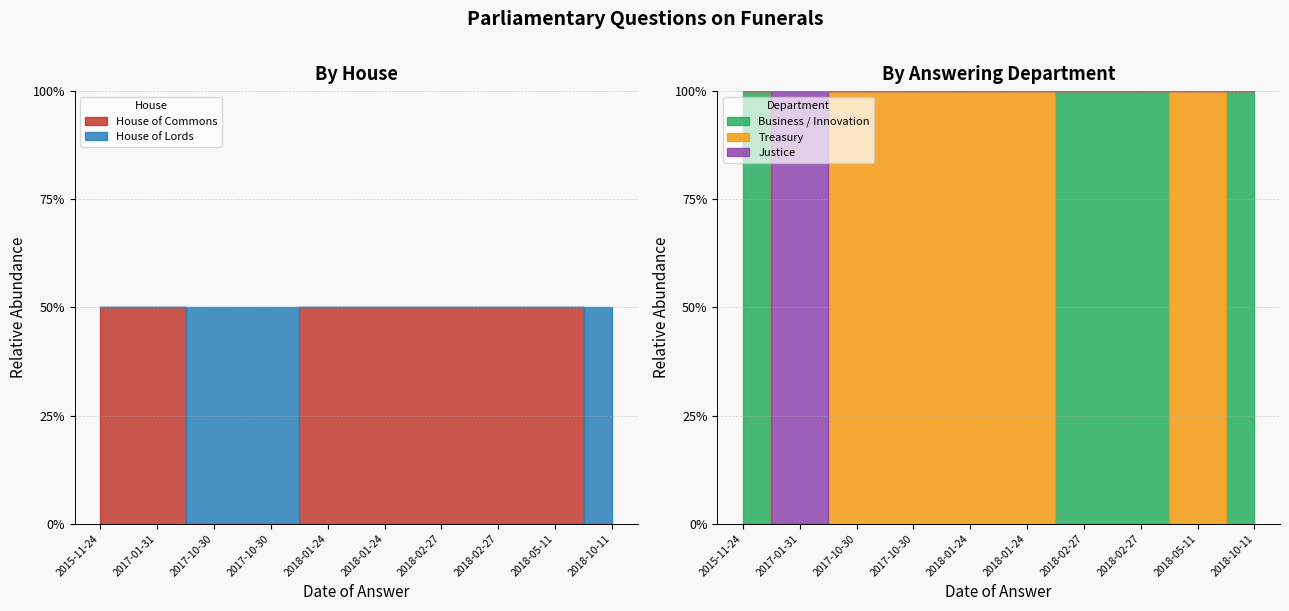

Which series ends up on top after the final intersection of House of Commons and House of Lords?

House of Lords